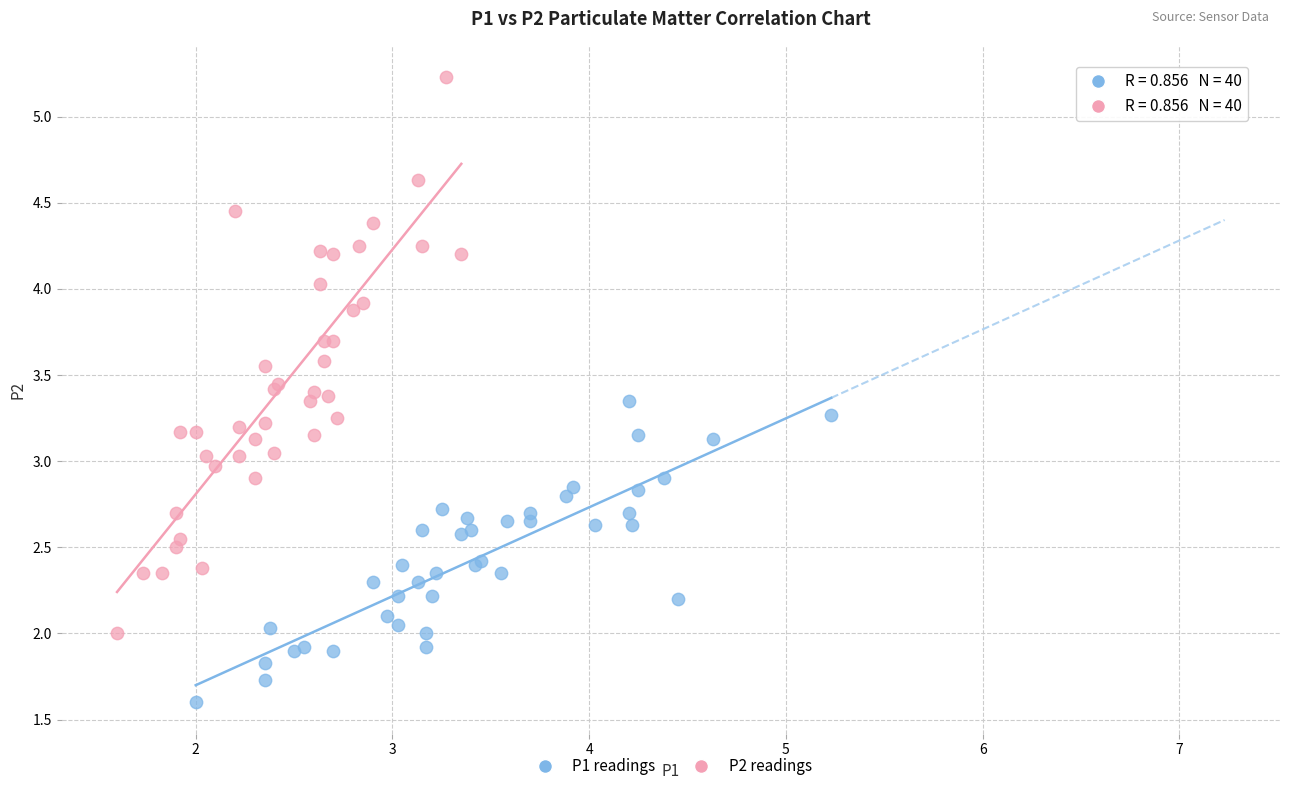

What are all the series names shown in the legend?

P1 readings, P2 readings